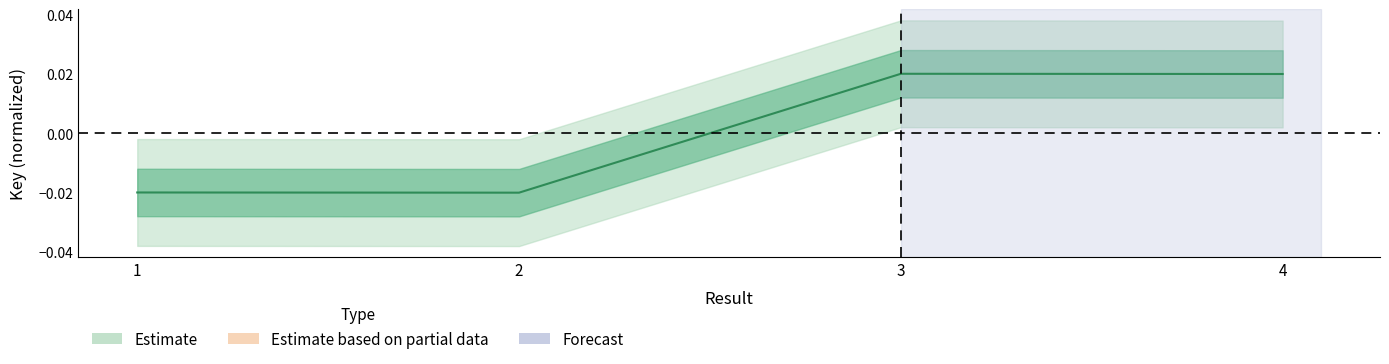

Rank the categories by value from lowest to highest.

2, 1, 4, 3